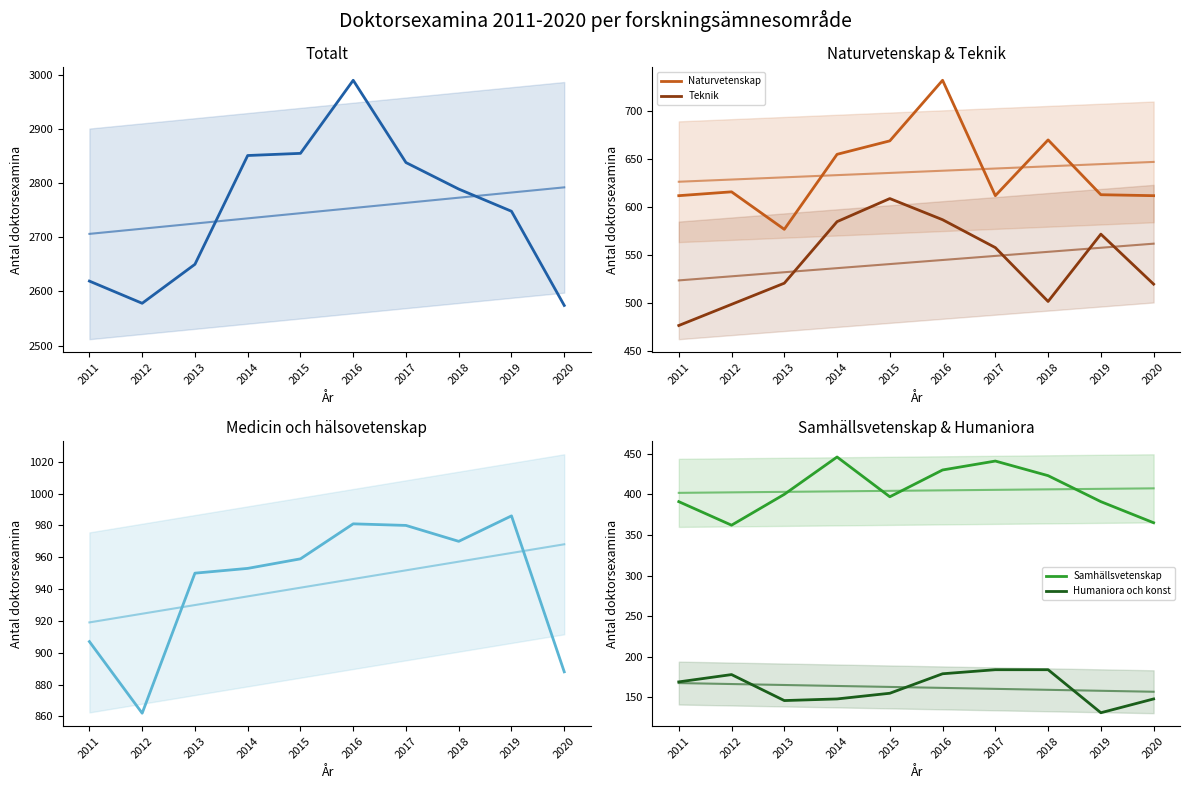

What is the spread (max minus min) of values at 2014?

2703